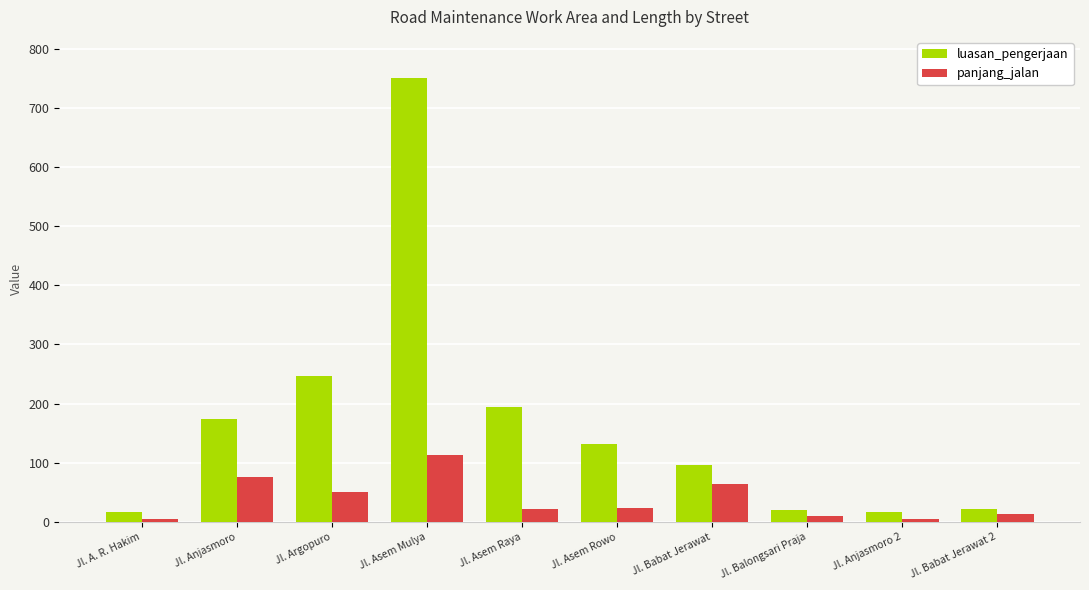

What is the difference between the highest and lowest values at Jl. Asem Mulya?

637